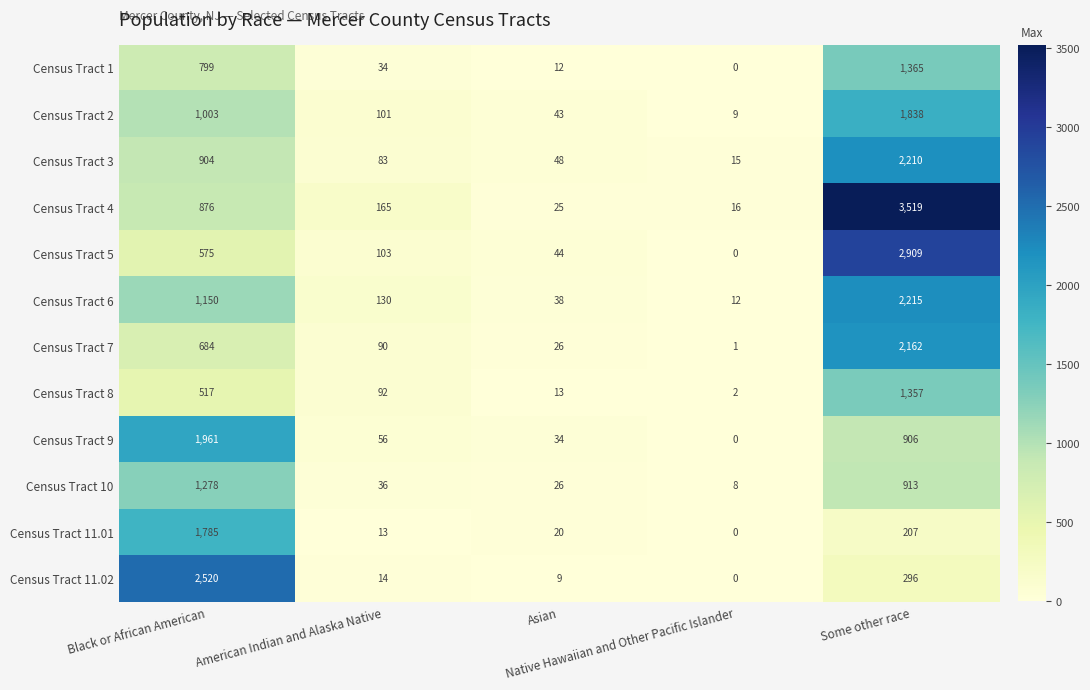

Which series has the largest total across all categories?

Census Tract 4